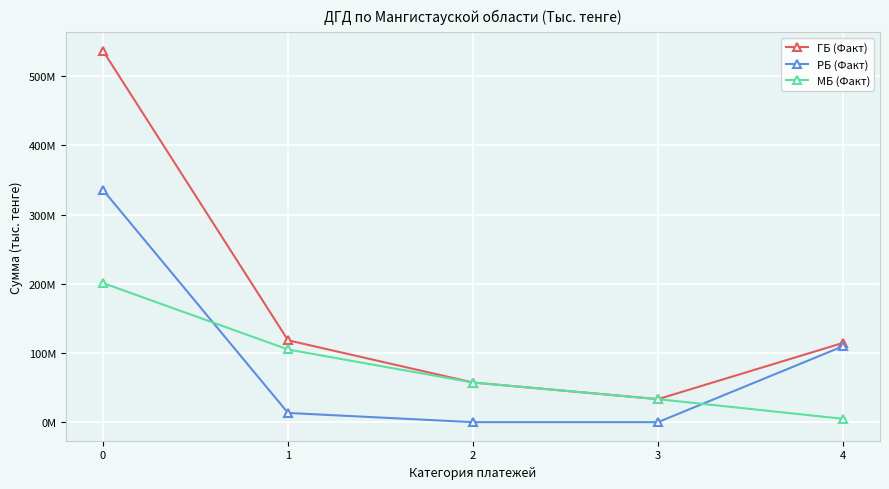

Between which two adjacent categories do МБ (Факт) and РБ (Факт) first intersect?

0 and 1